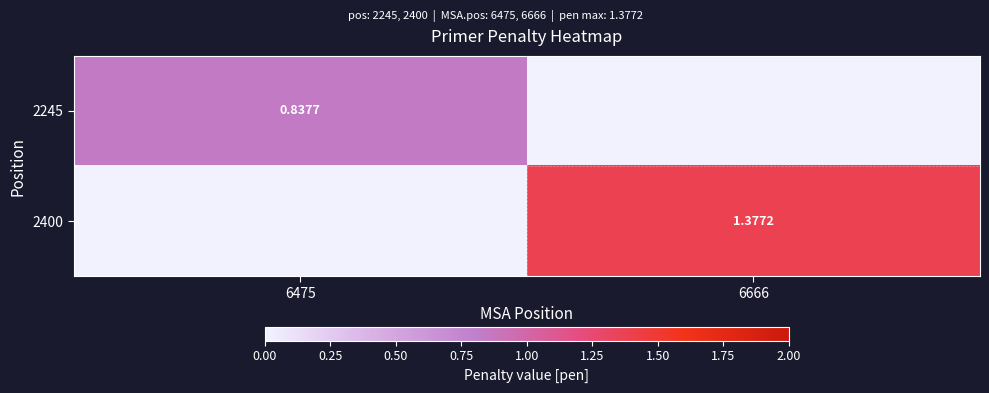

Between 6475 and 6666, which series saw the biggest shift?

2400